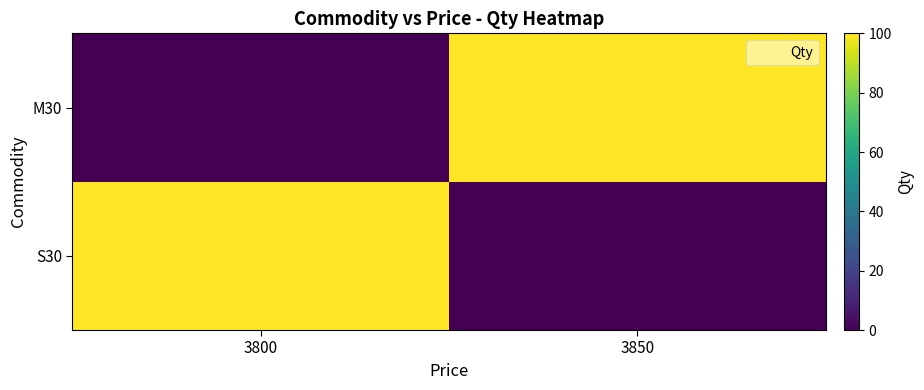

At how many categories does at least one series exceed 87?

2